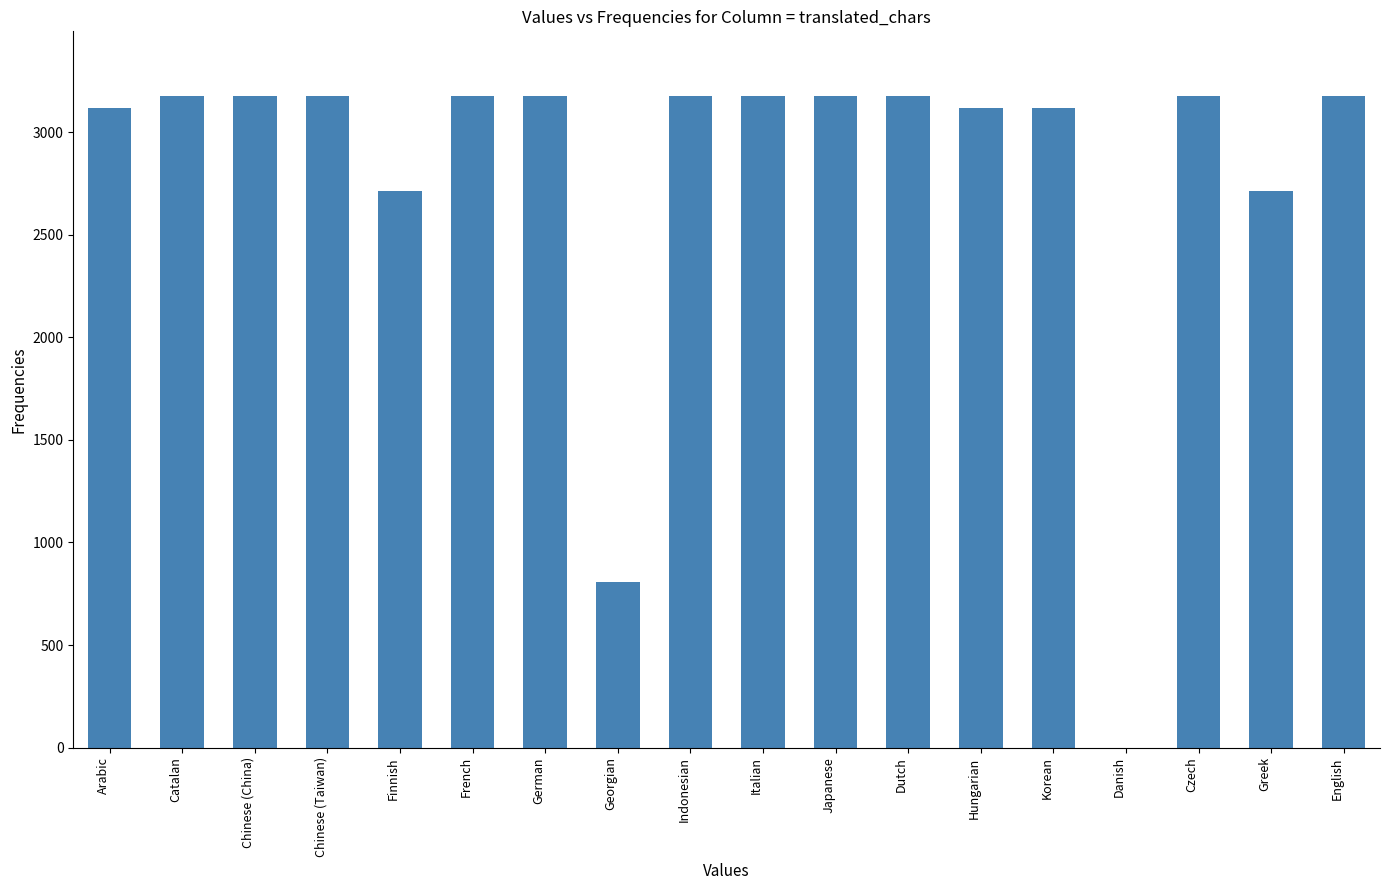

At which label is the value closest to 1587?

Georgian